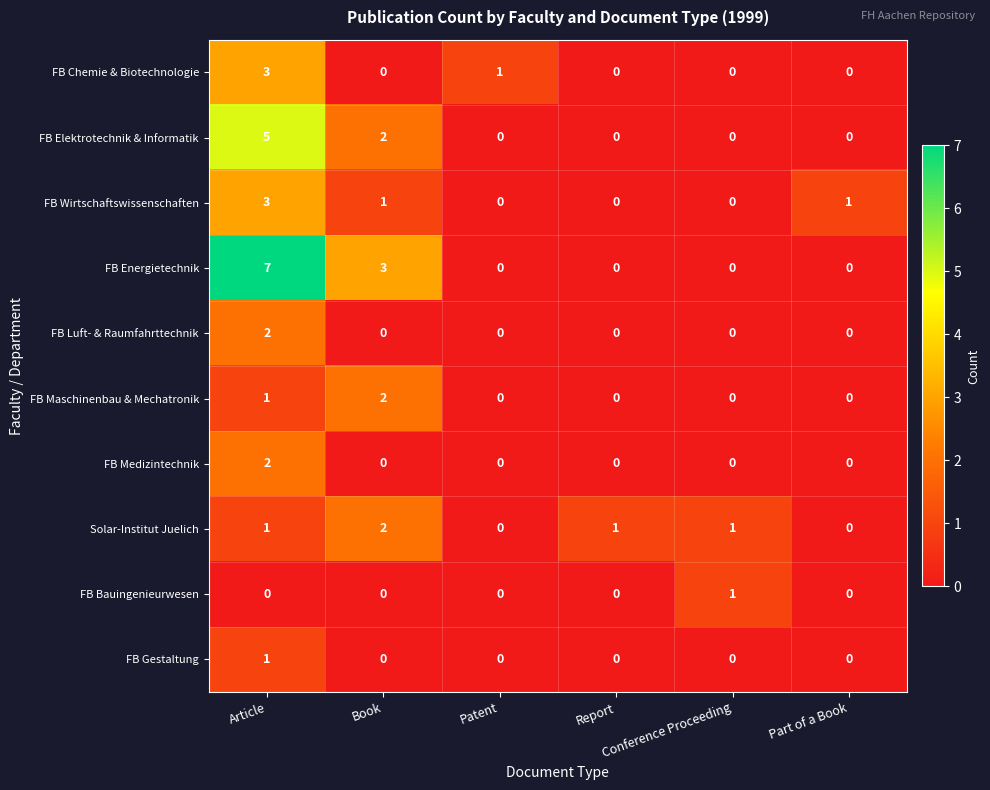

How many series are shown in this chart?

10